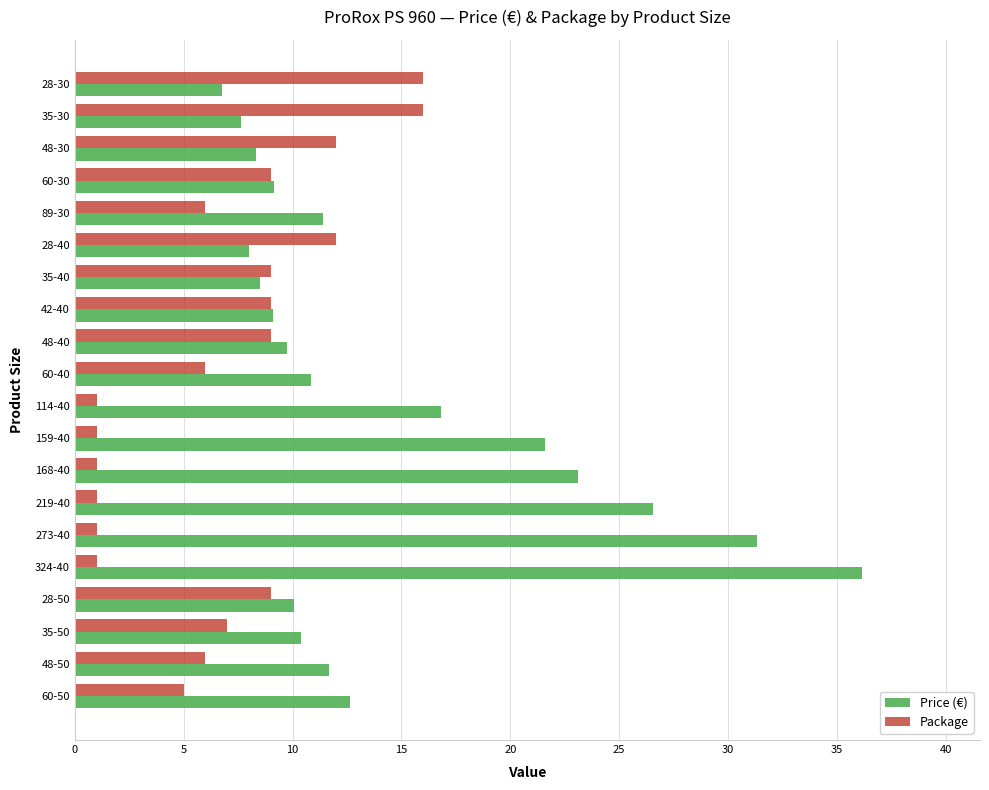

Rank the series at 273-40 from lowest to highest value.

Package, Price (€)